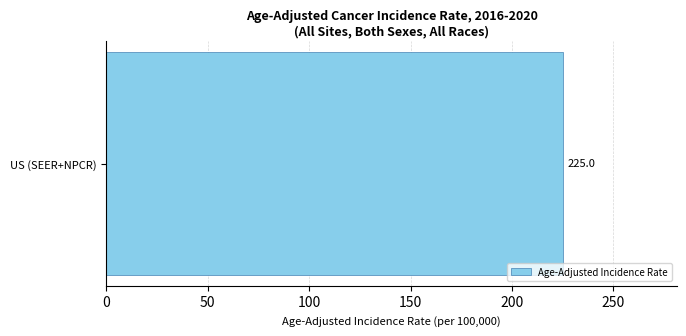

How many positive values are there?

1